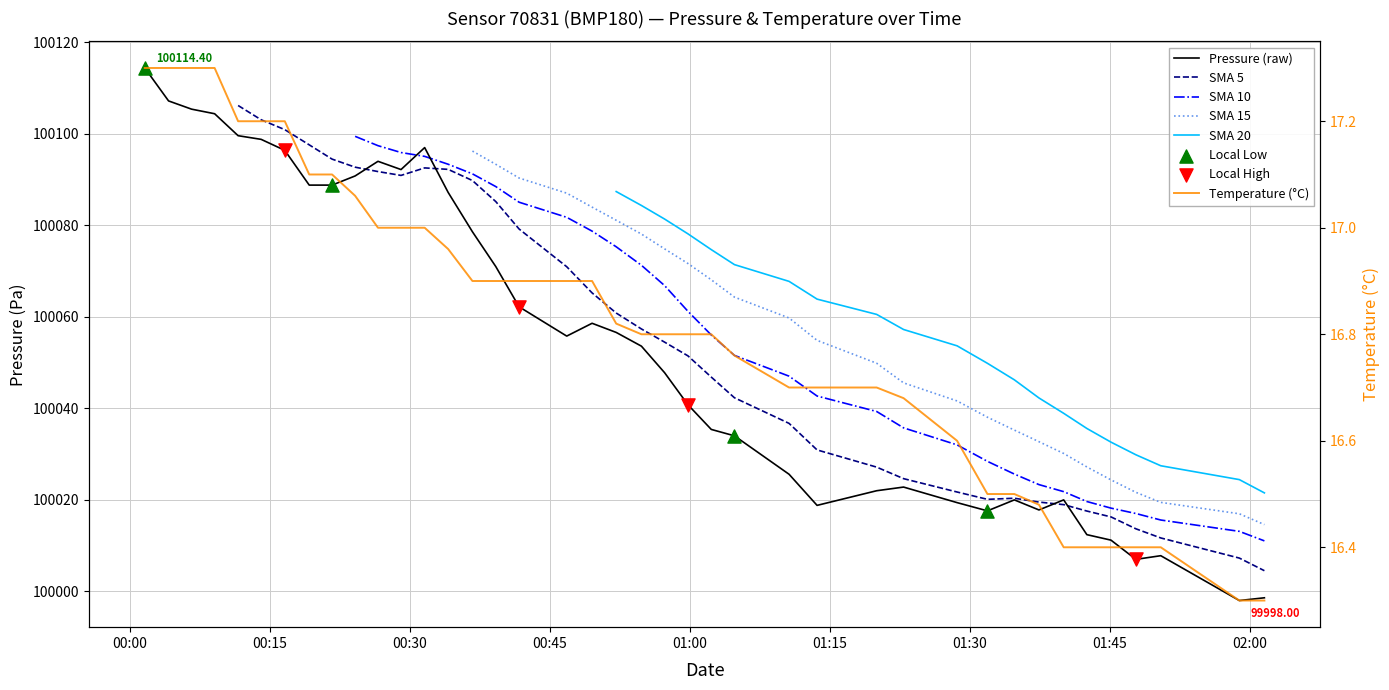

What is the total value across all series at 2022-09-14T00:24:10?

100107.9